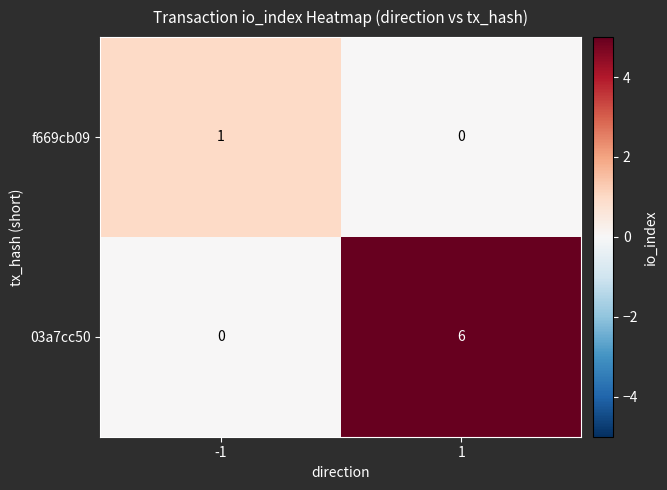

How many data points does each series have?

2